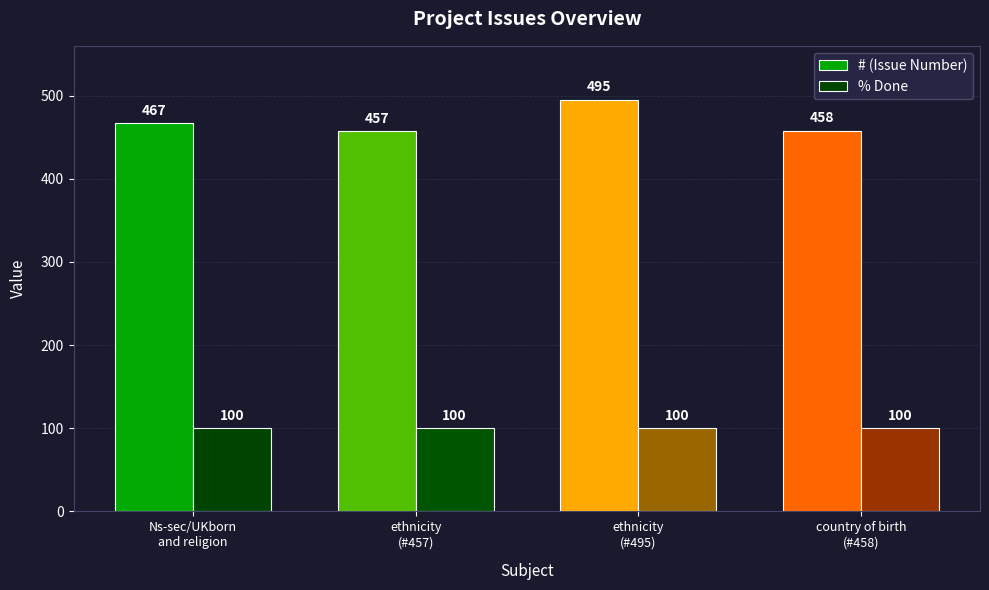

Which series has the widest spread of values?

# (Issue Number)